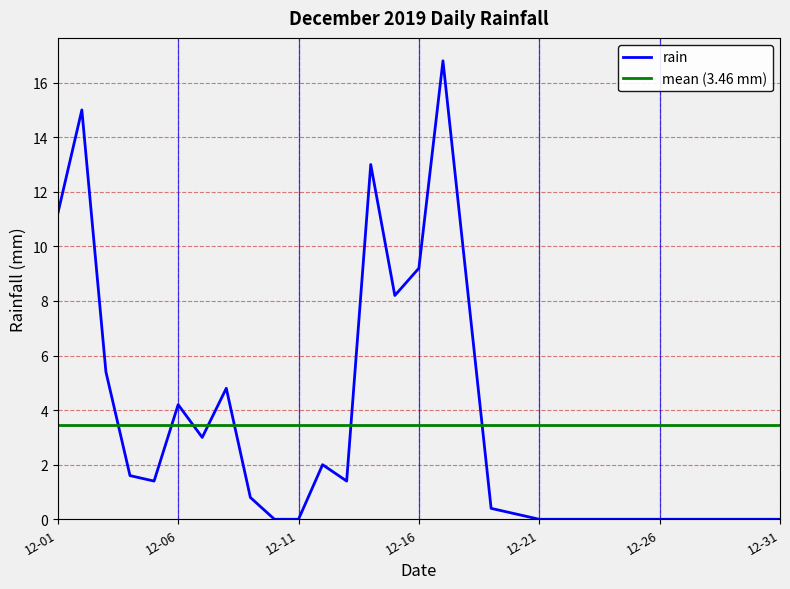

Reading right to left, what are all the values shown in this chart?

0.0	0.0	0.0	0.0	0.0	0.0	0.0	0.0	0.0	0.0	0.0	0.2	0.4	8.6	16.8	9.2	8.2	13.0	1.4	2.0	0.0	0.0	0.8	4.8	3.0	4.2	1.4	1.6	5.4	15.0	11.2